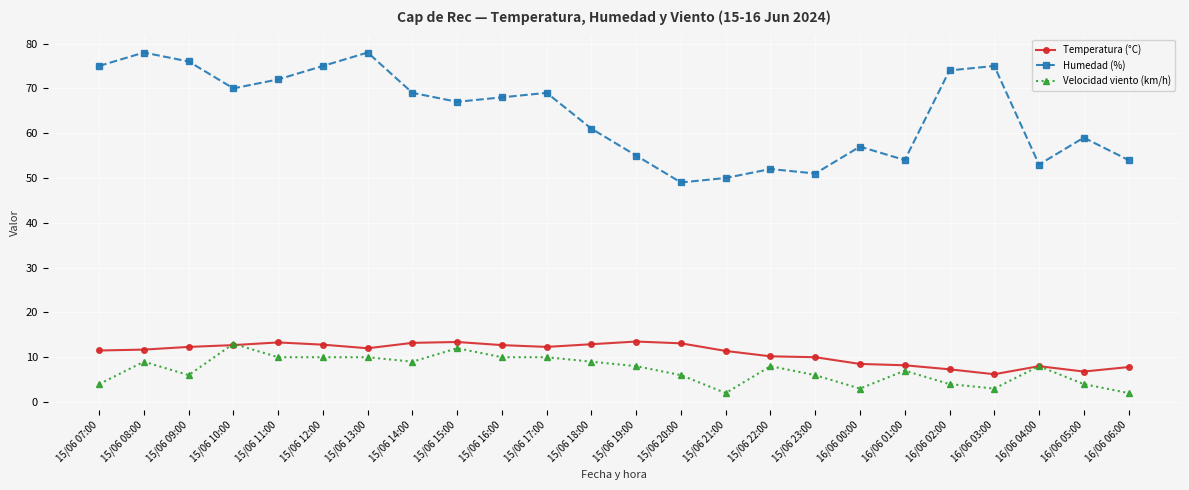

What is the greatest value displayed?

78.0